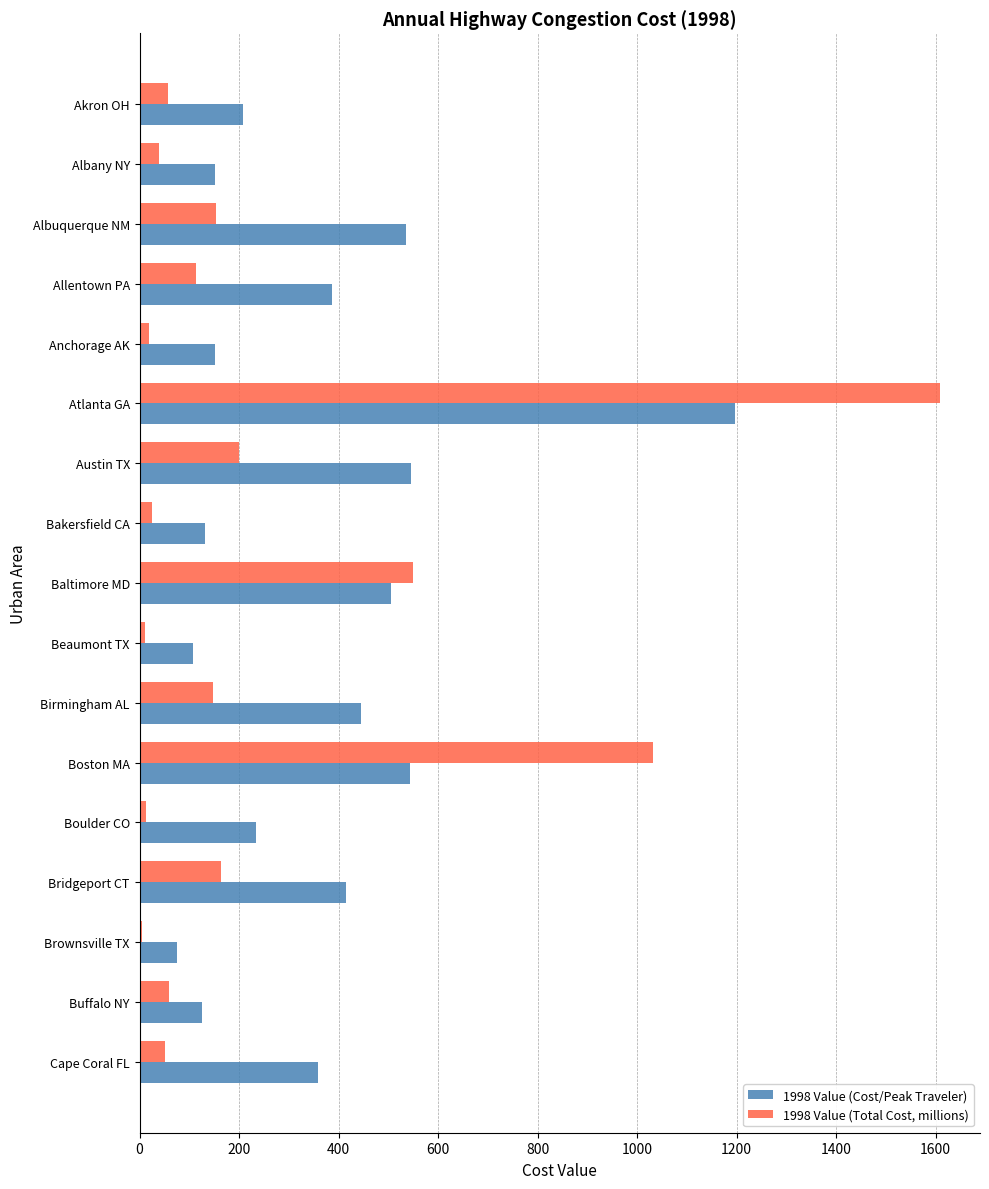

Which series has the largest total across all categories?

1998 Value (Cost/Peak Traveler)